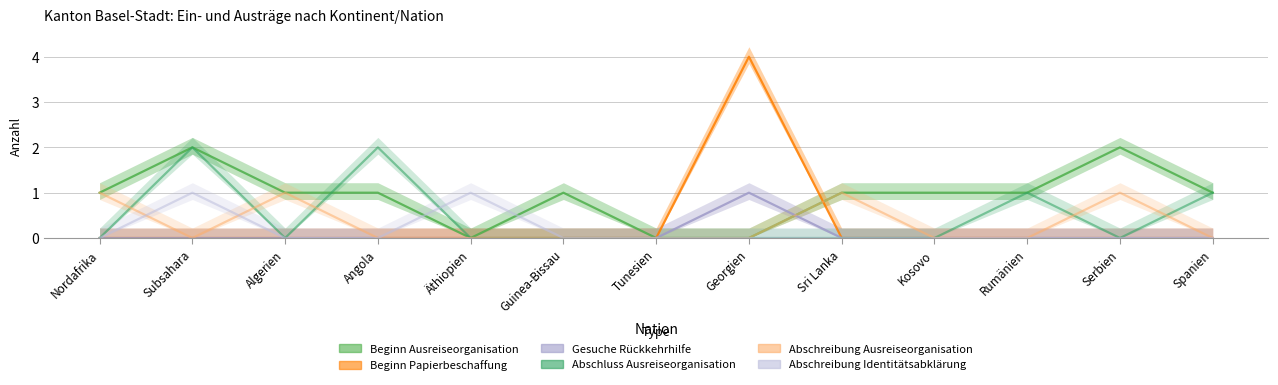

Reading left to right, list all the values displayed in this chart.

Beginn Ausreiseorganisation: 1	2	1	1	0	1	0	0	1	1	1	2	1
Beginn Papierbeschaffung: 0	0	0	0	0	0	0	4	0	0	0	0	0
Gesuche Rückkehrhilfe: 0	0	0	0	0	0	0	1	0	0	0	0	0
Abschluss Ausreiseorganisation: 0	2	0	2	0	0	0	0	0	0	1	0	1
Abschreibung Ausreiseorganisation: 1	0	1	0	0	0	0	0	1	0	0	1	0
Abschreibung Identitätsabklärung: 0	1	0	0	1	0	0	0	0	0	0	0	0